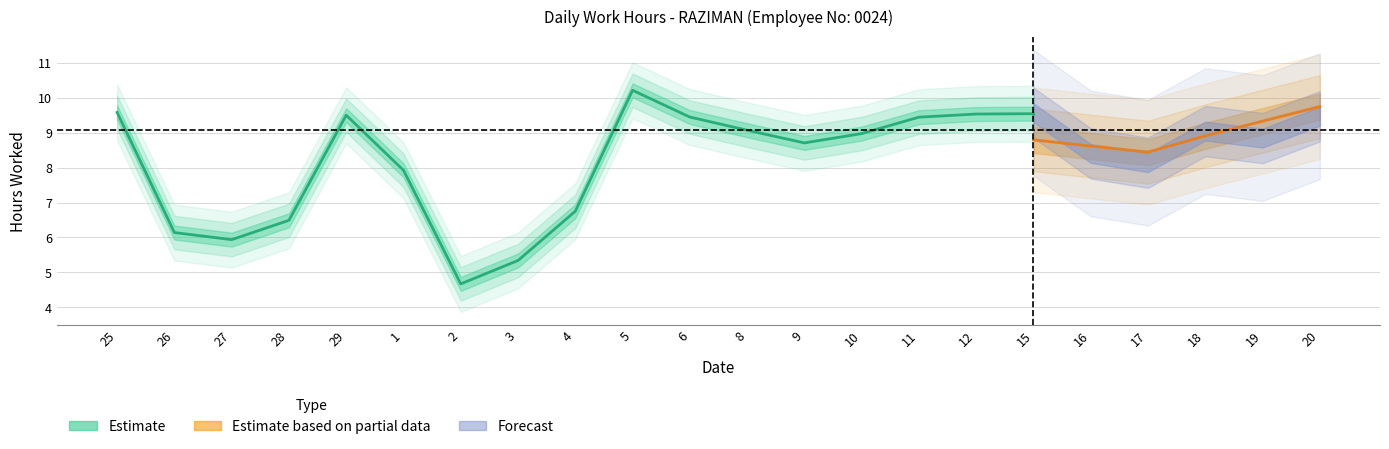

Which has a higher value, 10 or 25?

25